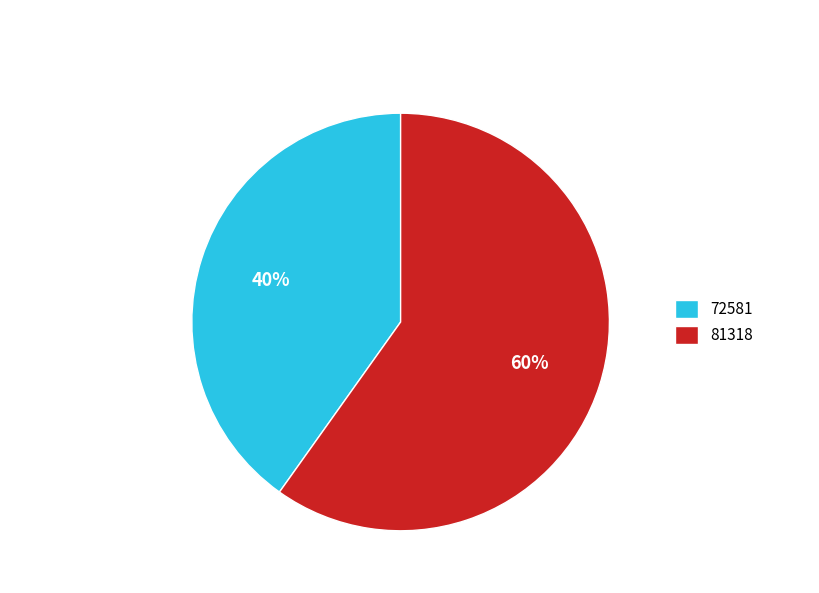

Approximately how many times larger is the value at 81318 compared to 72581?

1.5